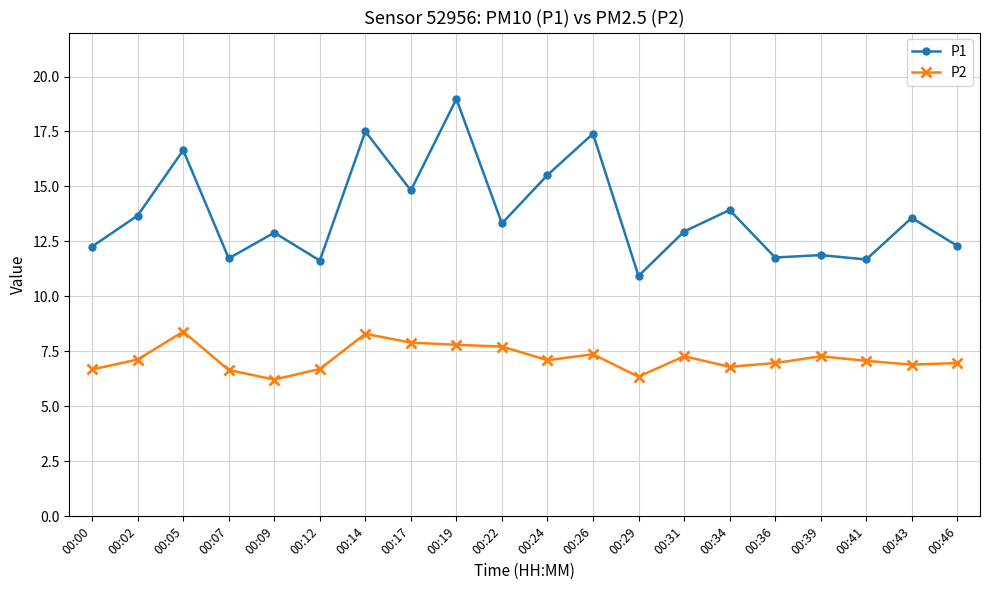

What is the average value of the P2 series?

7.2